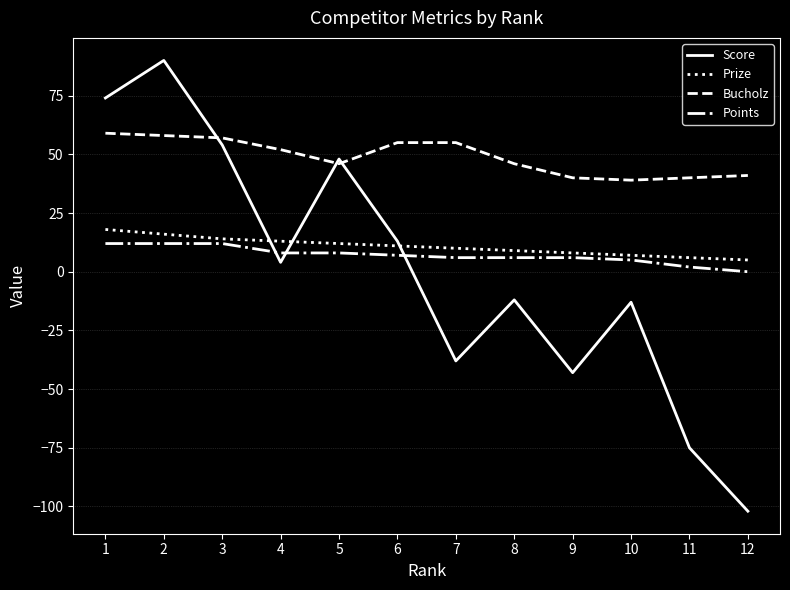

In Score, how many points are lower than both neighbors (excluding endpoints)?

3